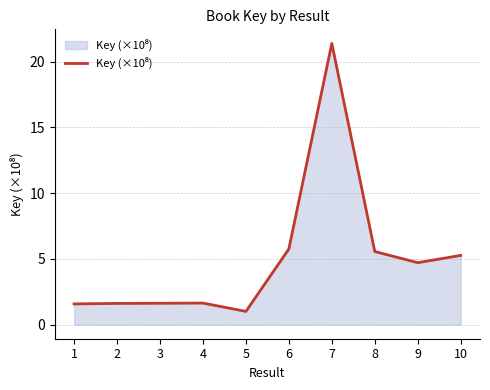

What is the difference between the maximum and minimum values?

20.4